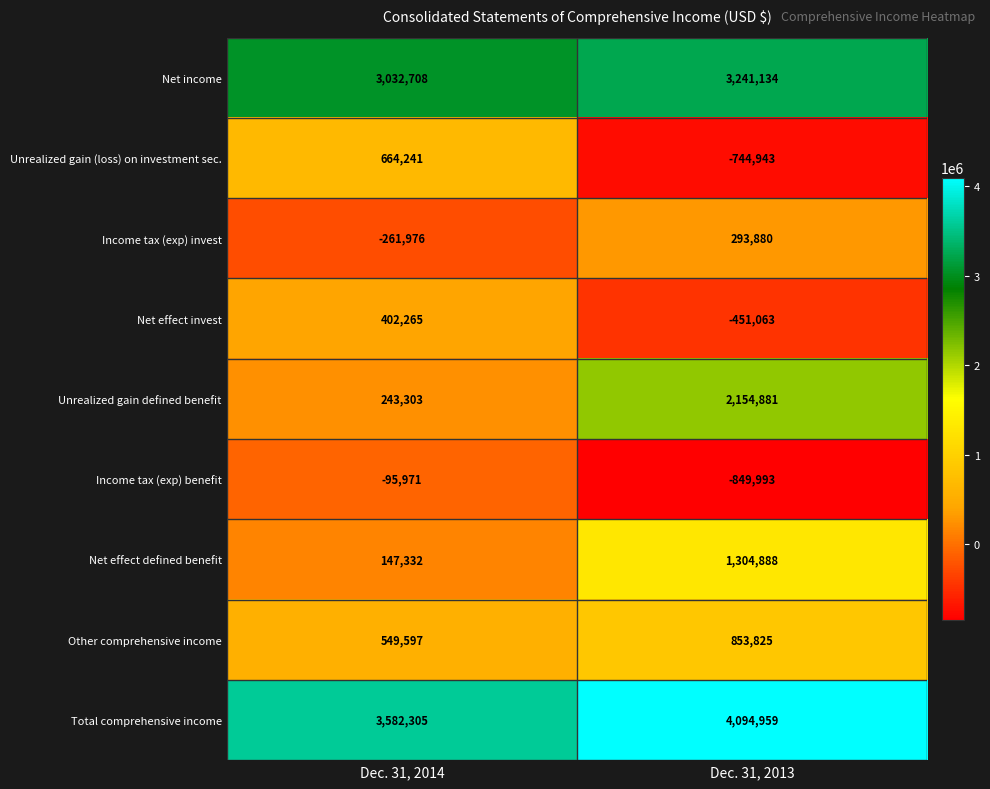

The value of Net effect invest at Dec. 31, 2014 is 402265. True or false?

True